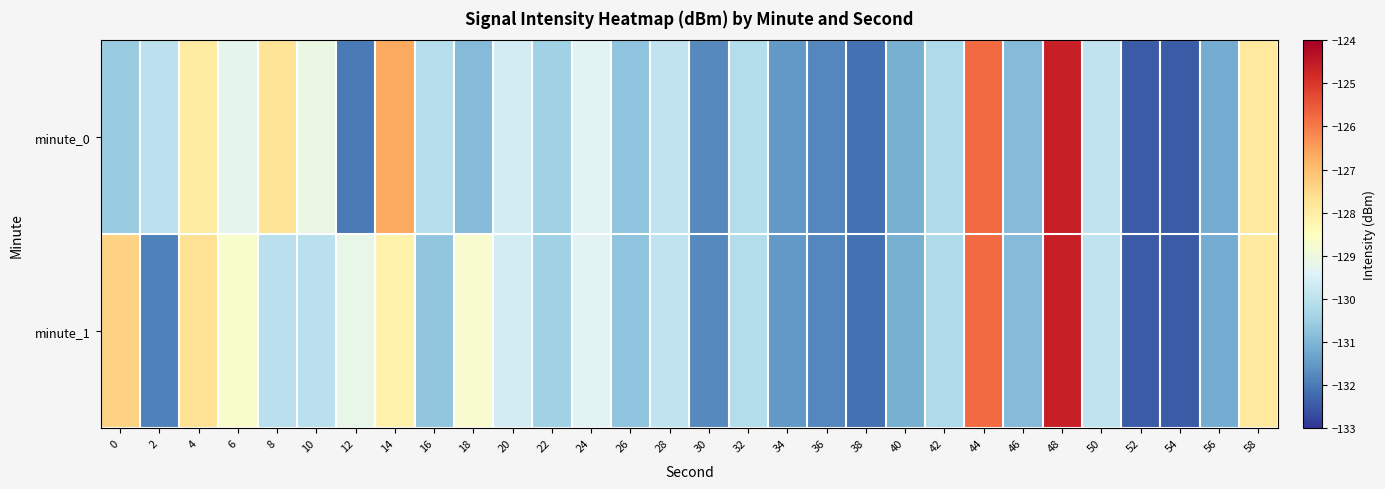

Which category has the lowest value across all series?

54